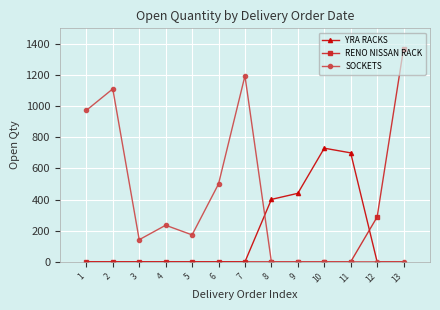

At which category is the sum across all series the highest?

13